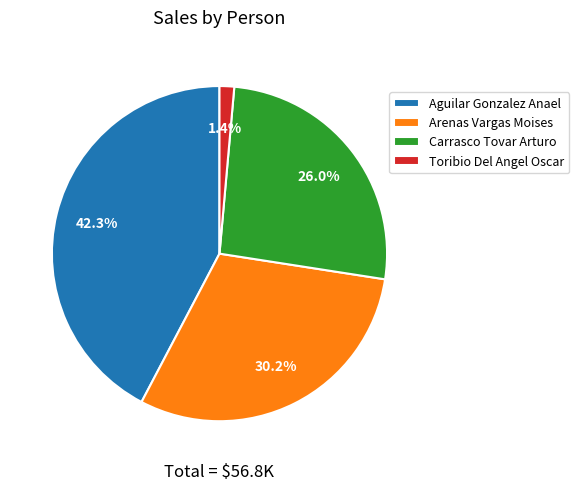

Approximately how many times larger is the value at Arenas Vargas Moises compared to Aguilar Gonzalez Anael?

0.7